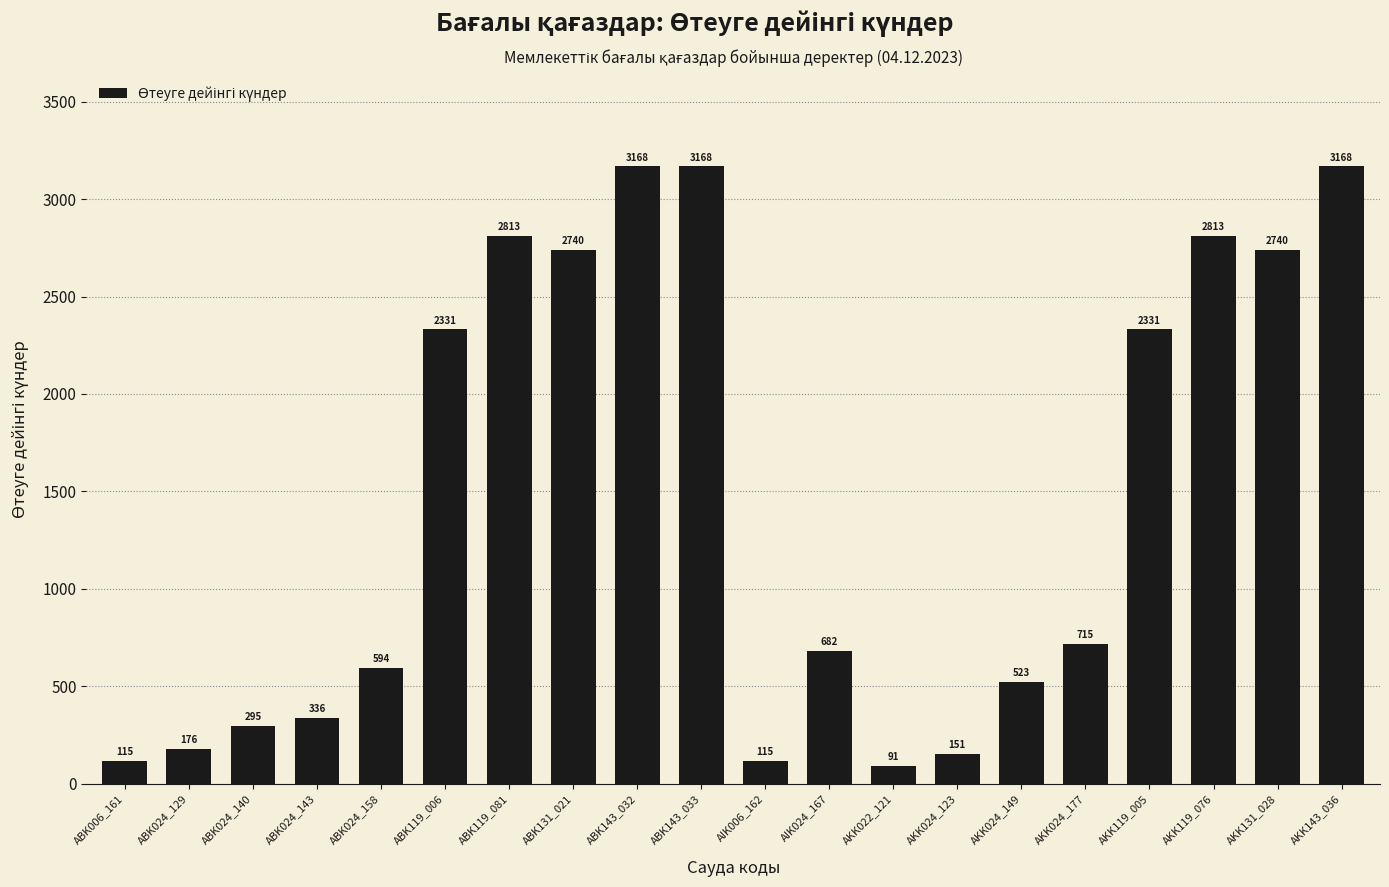

Reading left to right, list all the values displayed in this chart.

ABK006_161=115	ABK024_129=176	ABK024_140=295	ABK024_143=336	ABK024_158=594	ABK119_006=2331	ABK119_081=2813	ABK131_021=2740	ABK143_032=3168	ABK143_033=3168	AIK006_162=115	AIK024_167=682	AKK022_121=91	AKK024_123=151	AKK024_149=523	AKK024_177=715	AKK119_005=2331	AKK119_076=2813	AKK131_028=2740	AKK143_036=3168